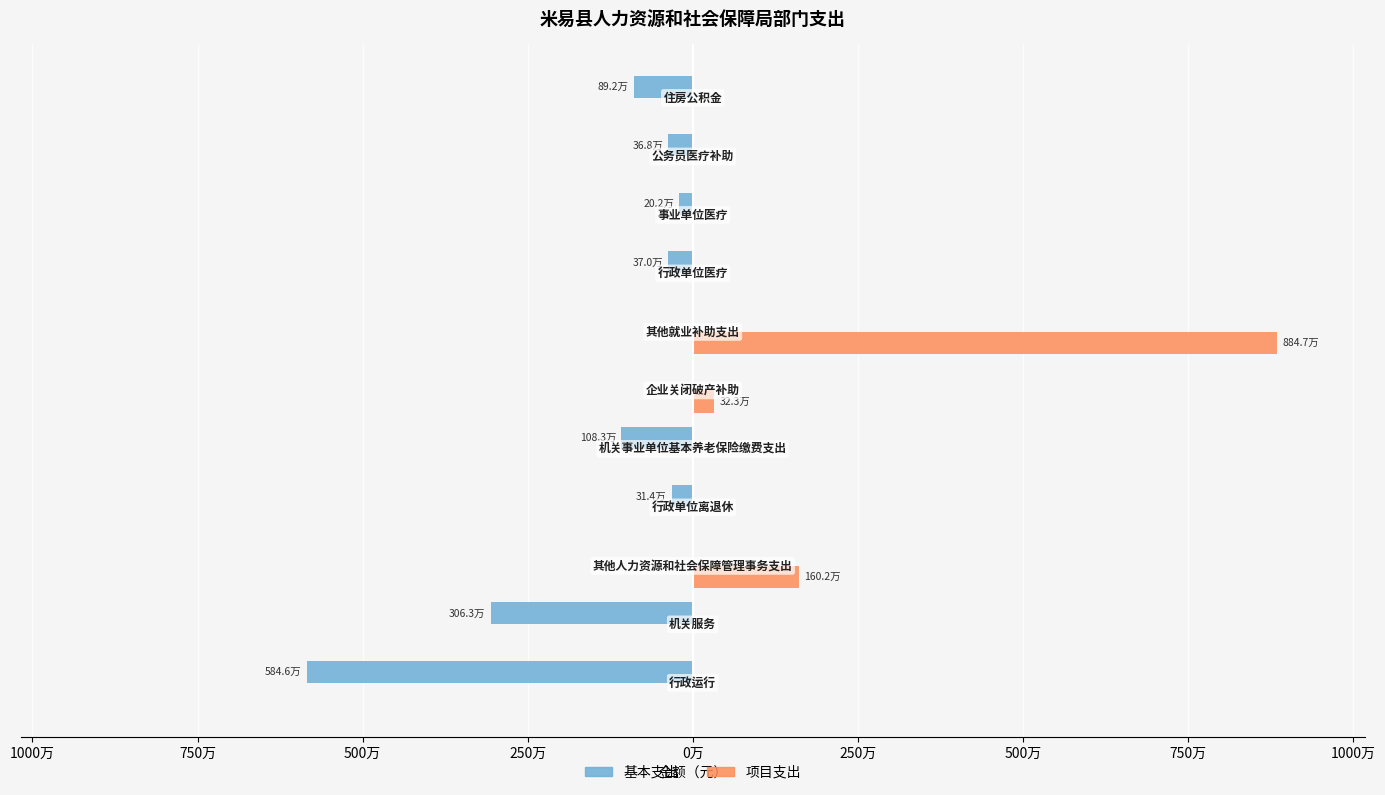

What are all the series names shown in the legend?

基本支出, 项目支出